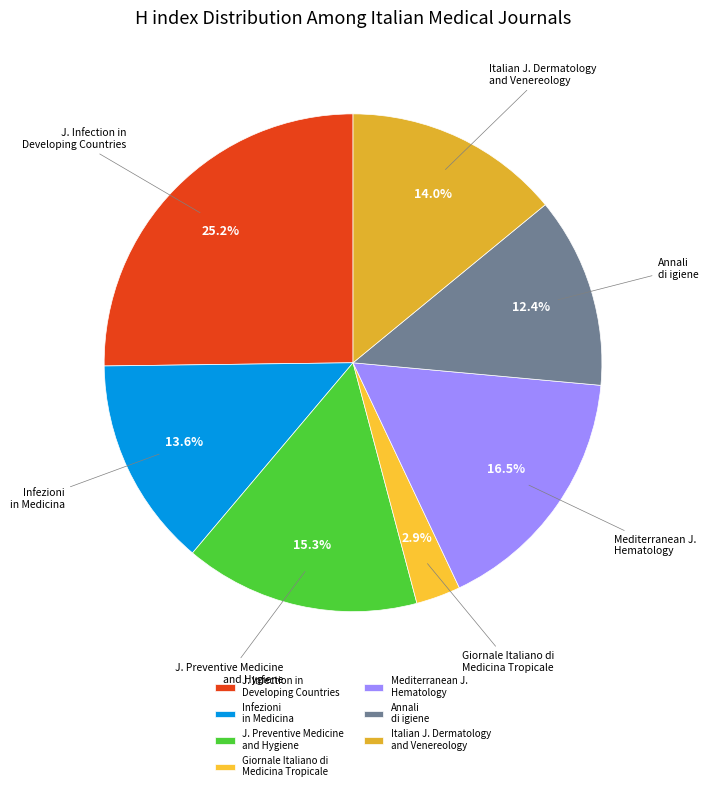

To the nearest percent, what is the average slice percentage?

14%